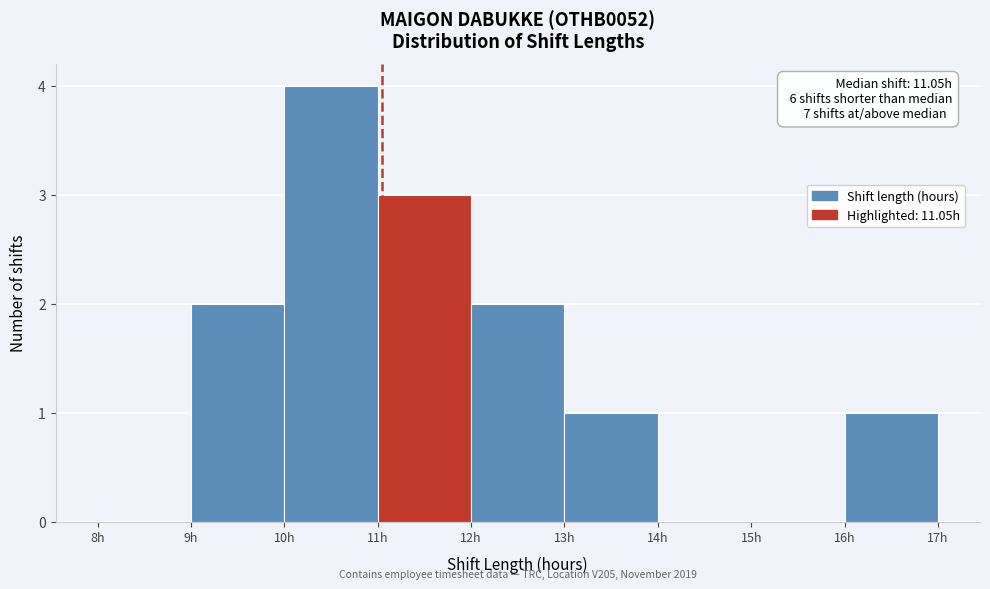

Which range on the x-axis has the tallest bar?

10 to 11